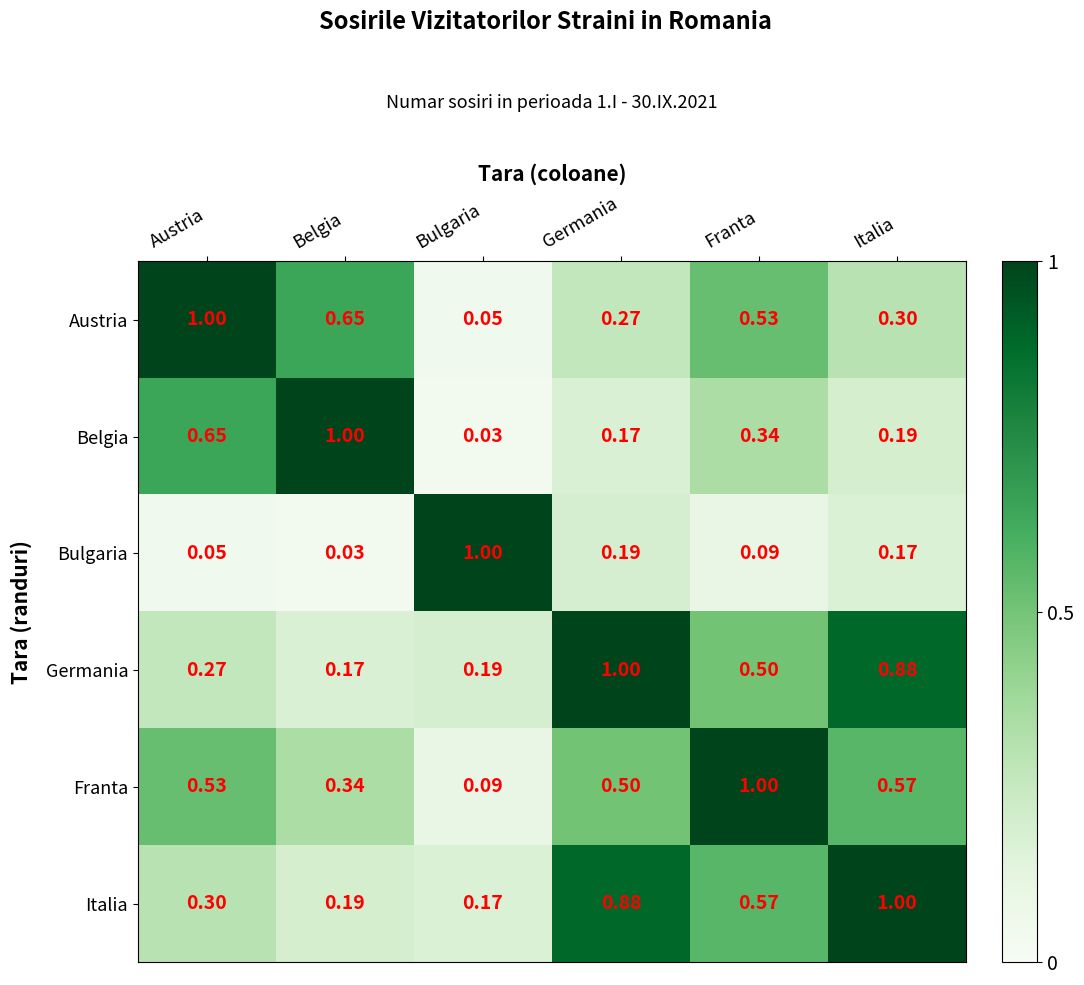

Where is Germania nearest to the value 0?

Belgia